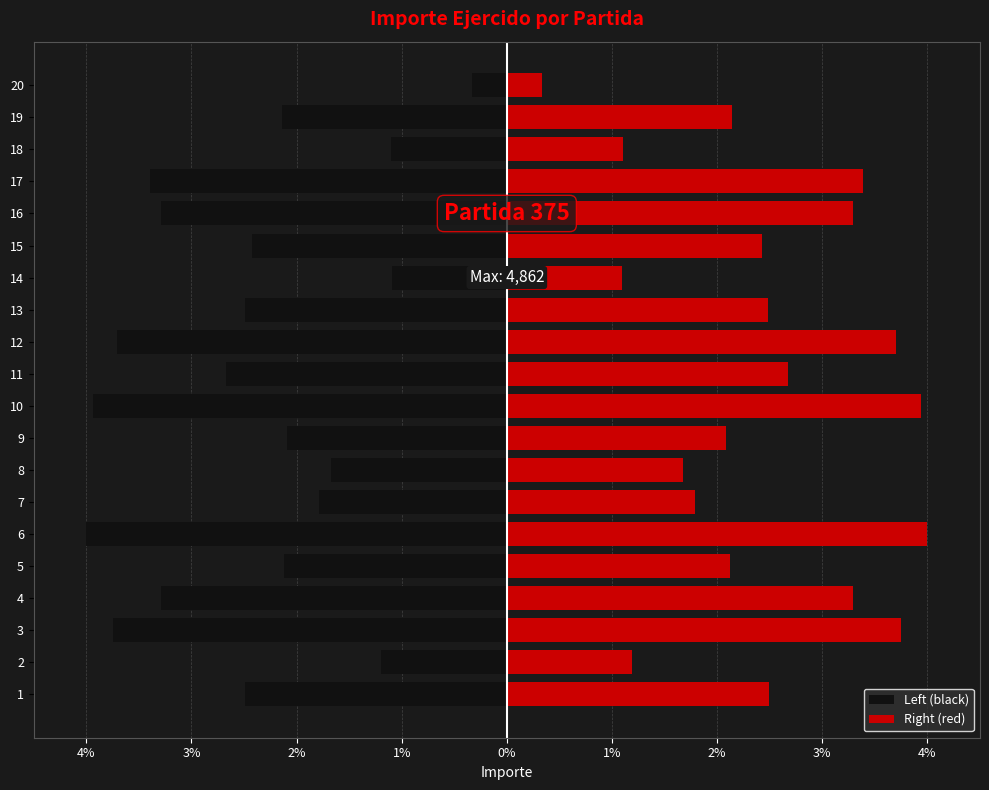

At how many categories does at least one series exceed 0?

20